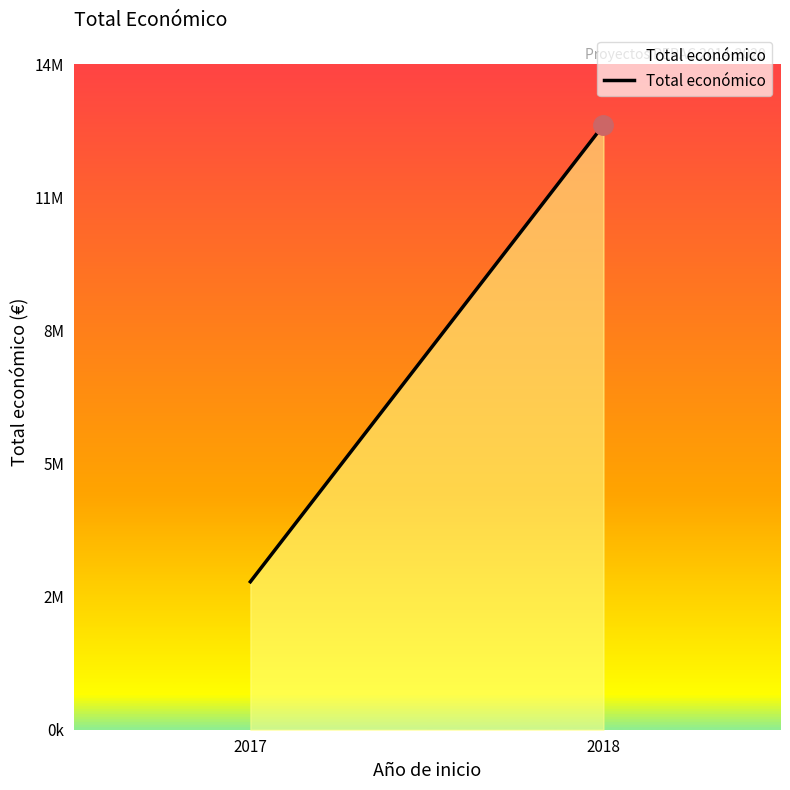

Approximately how many times larger is the value at 2017 compared to 2018?

0.2